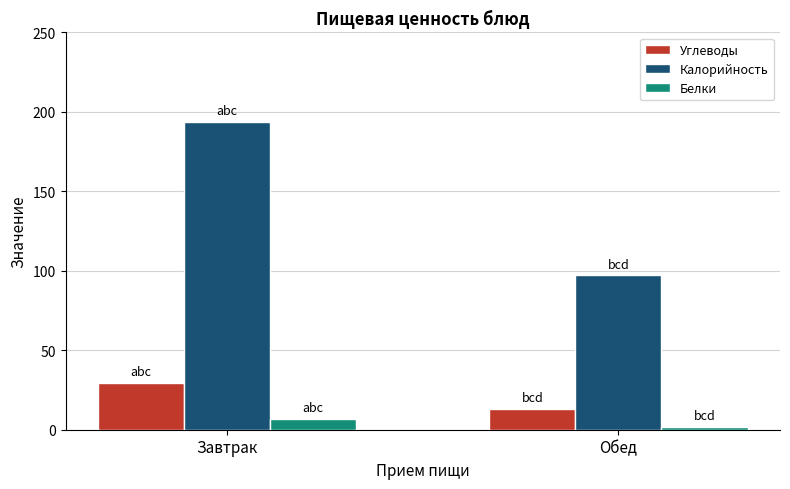

How many data points does each series have?

2